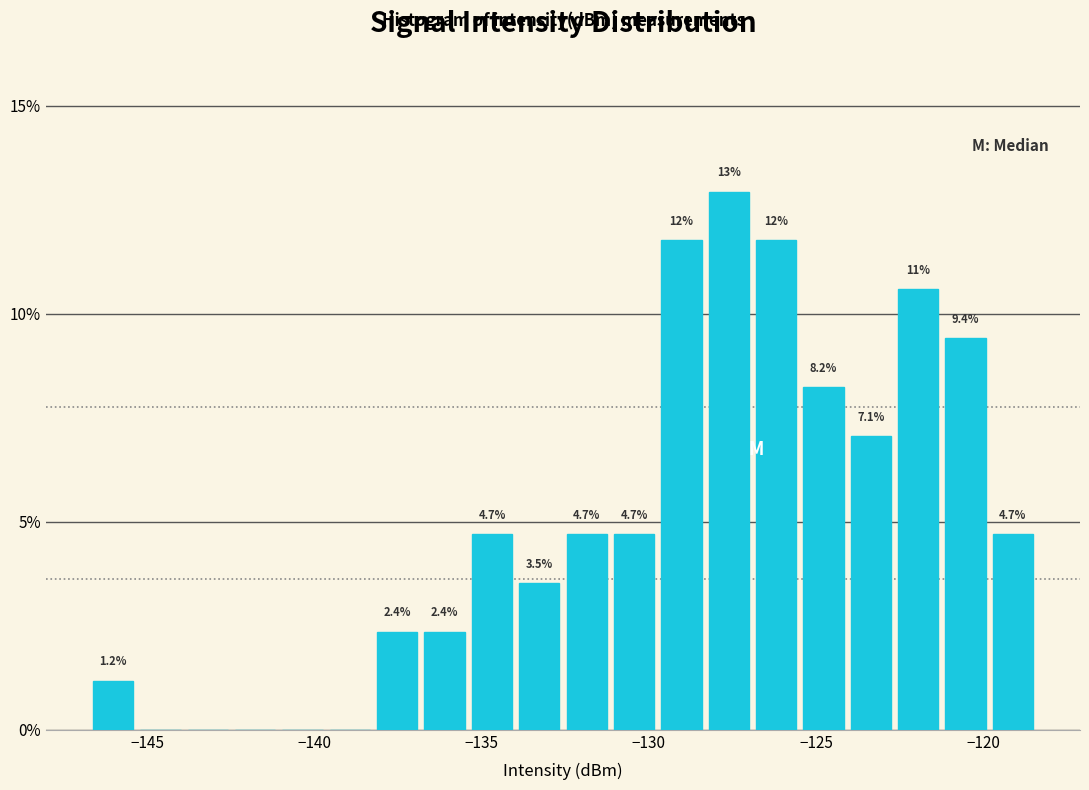

Around what value on the x-axis is the tallest bar? Give the approximate position of its centre, as read against the axis.

-127.5